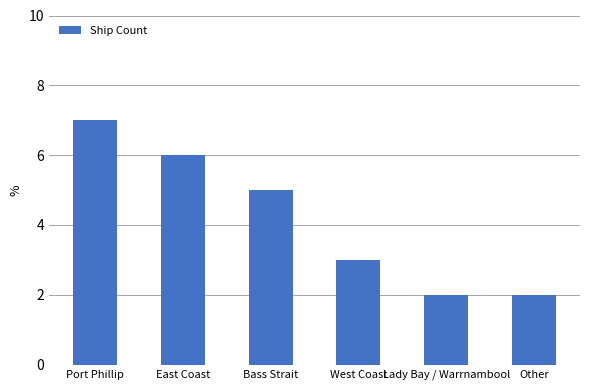

Reading left to right, extract all data points from this chart.

7	6	5	3	2	2